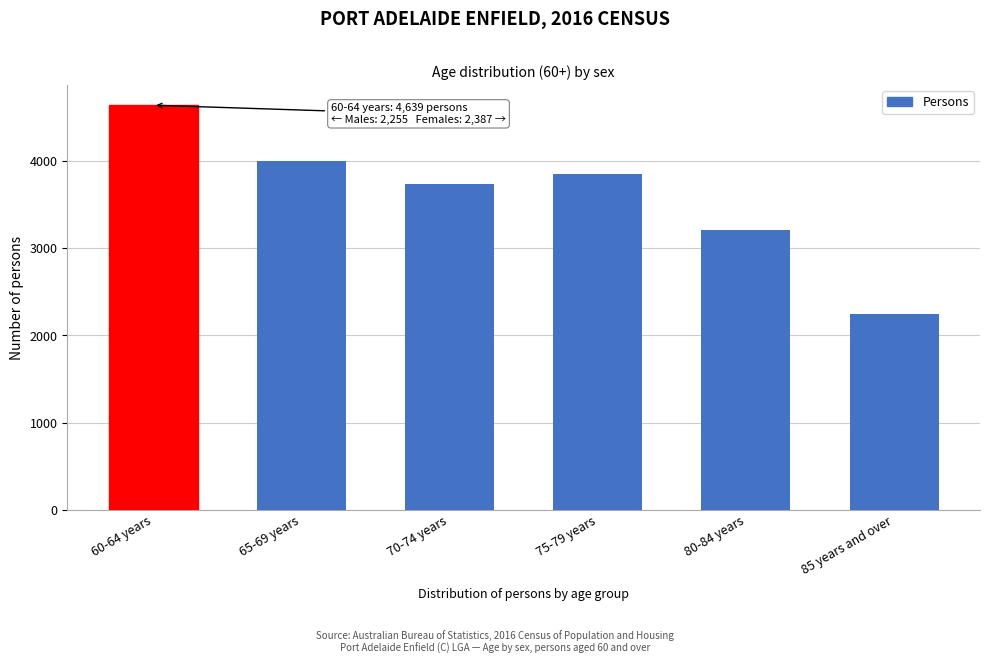

Reading left to right, extract all data points from this chart.

4639	3998	3740	3846	3203	2244